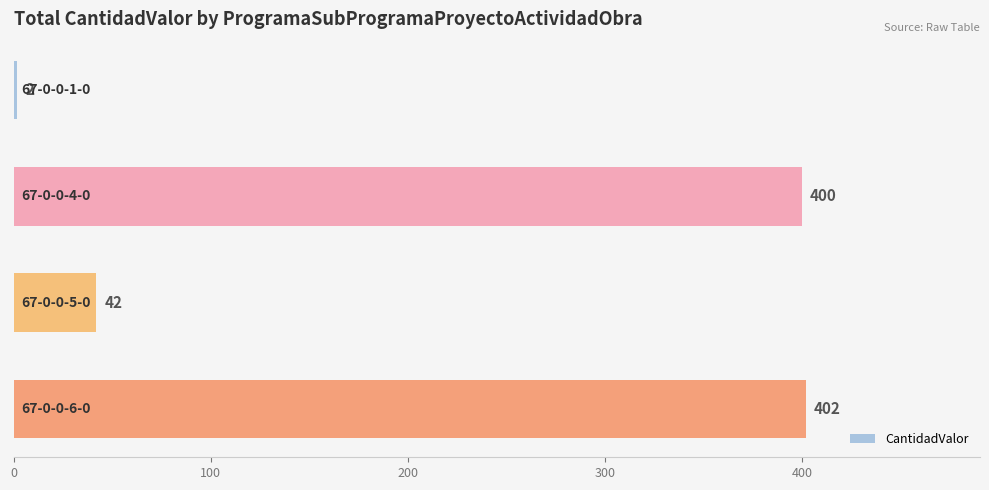

What is the greatest value displayed?

402